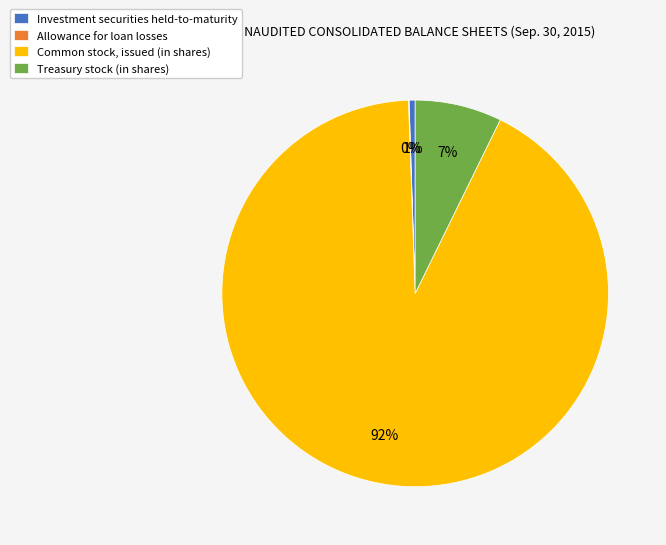

To the nearest percent, what is the average slice percentage?

25%